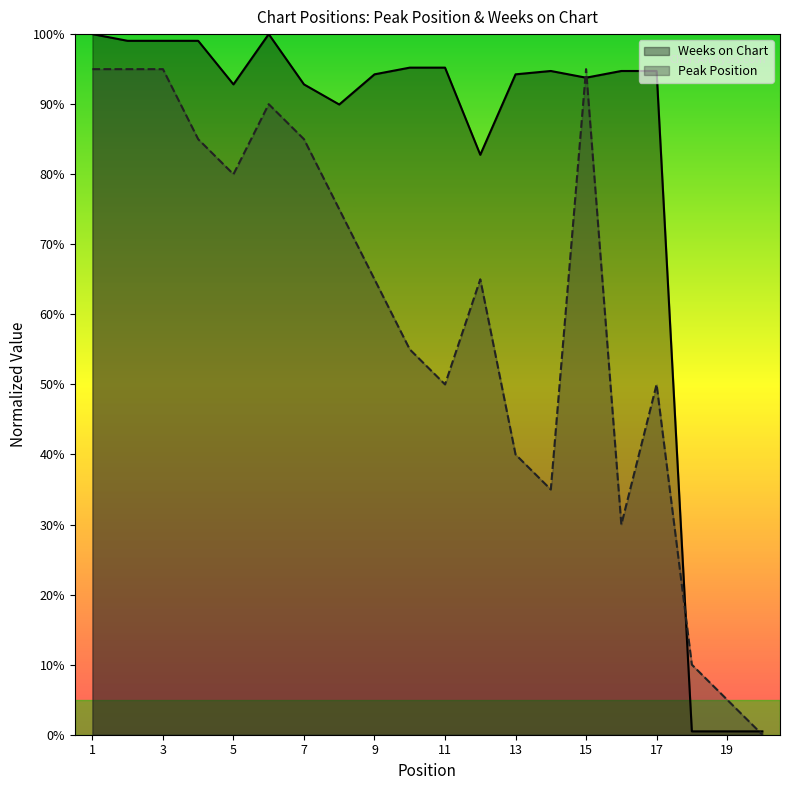

Reading left to right, transcribe all the data shown in this chart.

Peak Position: 95.0	95.0	95.0	85.0	80.0	90.0	85.0	75.0	65.0	55.0	50.0	65.0	40.0	35.0	95.0	30.0	50.0	10.0	5.0	0.0
Weeks on Chart: 100.0	99.0	99.0	99.0	92.8	100.0	92.8	90.0	94.3	95.2	95.2	82.8	94.3	94.7	93.8	94.7	94.7	0.5	0.5	0.5